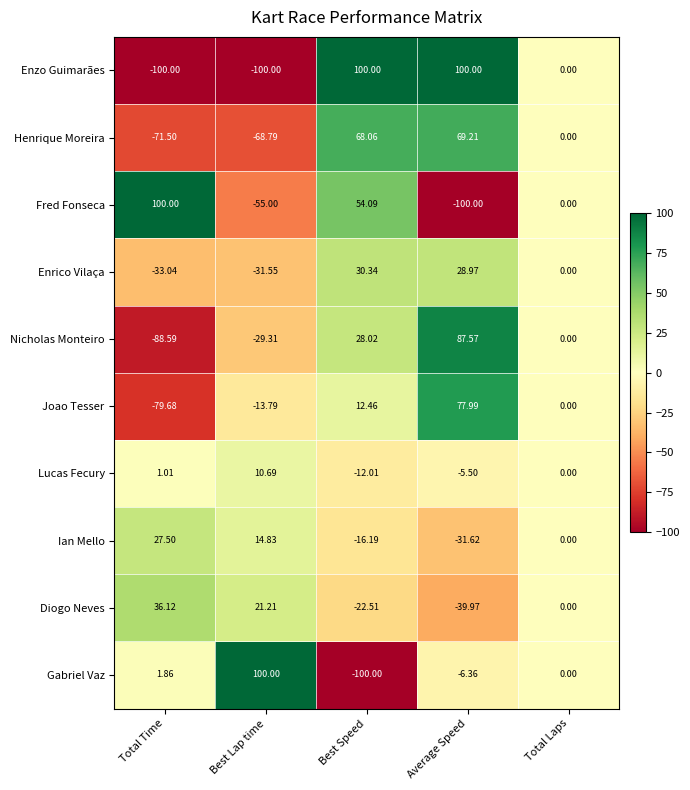

Which category has the lowest value in the Joao Tesser series?

Total Time